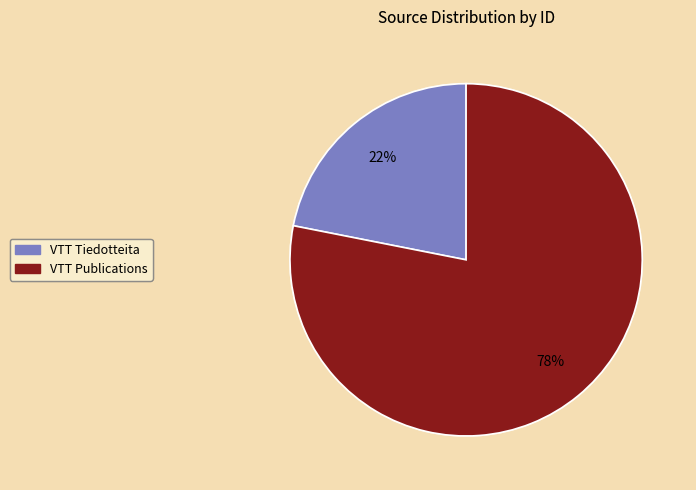

Do VTT Publications and VTT Tiedotteita together represent more than half of the pie?

Yes